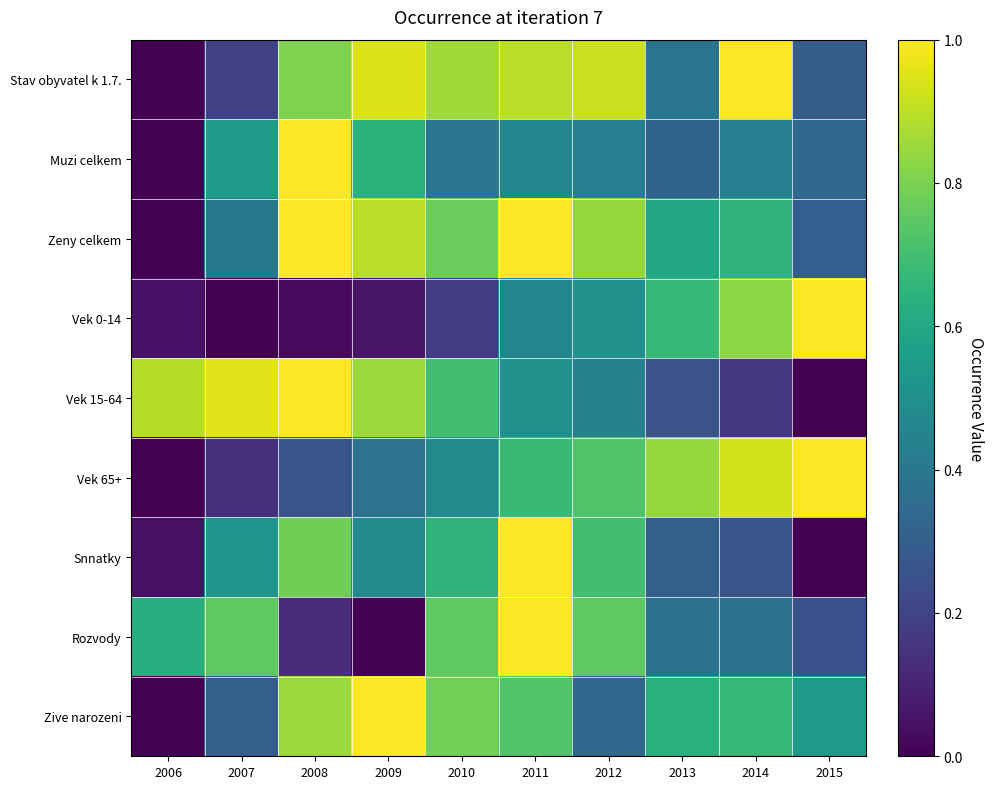

Reading left to right, transcribe all the data shown in this chart.

Stav obyvatel k 1.7.: 2006=0.0	2007=0.2	2008=0.8	2009=0.9	2010=0.9	2011=0.9	2012=0.9	2013=0.4	2014=1.0	2015=0.3
Muzi celkem: 2006=0.0	2007=0.6	2008=1.0	2009=0.6	2010=0.4	2011=0.5	2012=0.4	2013=0.3	2014=0.4	2015=0.3
Zeny celkem: 2006=0.0	2007=0.4	2008=1.0	2009=0.9	2010=0.8	2011=1.0	2012=0.8	2013=0.6	2014=0.6	2015=0.3
Vek 0-14: 2006=0.0	2007=0.0	2008=0.0	2009=0.1	2010=0.2	2011=0.5	2012=0.5	2013=0.7	2014=0.8	2015=1.0
Vek 15-64: 2006=0.9	2007=1.0	2008=1.0	2009=0.9	2010=0.7	2011=0.5	2012=0.4	2013=0.3	2014=0.2	2015=0.0
Vek 65+: 2006=0.0	2007=0.1	2008=0.3	2009=0.4	2010=0.5	2011=0.7	2012=0.7	2013=0.8	2014=0.9	2015=1.0
Snnatky: 2006=0.0	2007=0.5	2008=0.8	2009=0.5	2010=0.7	2011=1.0	2012=0.7	2013=0.3	2014=0.3	2015=0.0
Rozvody: 2006=0.6	2007=0.8	2008=0.1	2009=0.0	2010=0.8	2011=1.0	2012=0.8	2013=0.4	2014=0.4	2015=0.2
Zive narozeni: 2006=0.0	2007=0.3	2008=0.8	2009=1.0	2010=0.8	2011=0.7	2012=0.3	2013=0.6	2014=0.7	2015=0.5